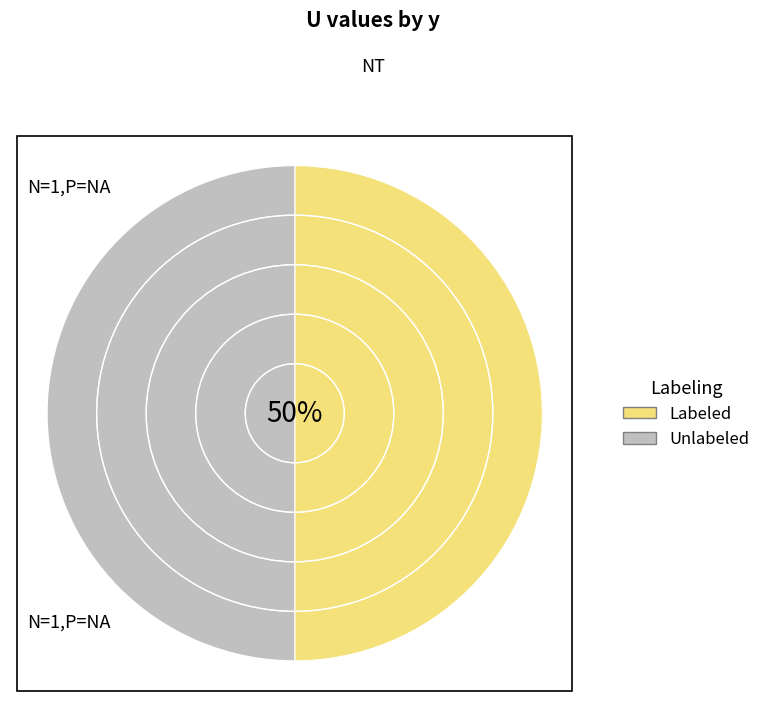

Count the number of slices in the pie.

10